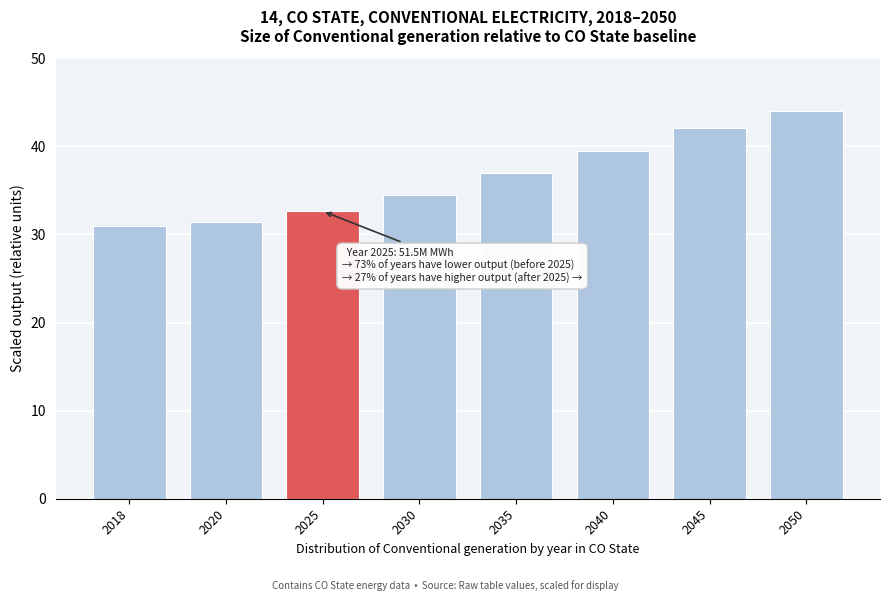

Reading left to right, what are all the values shown in this chart?

30.9	31.4	32.6	34.4	37.0	39.5	42.1	44.0